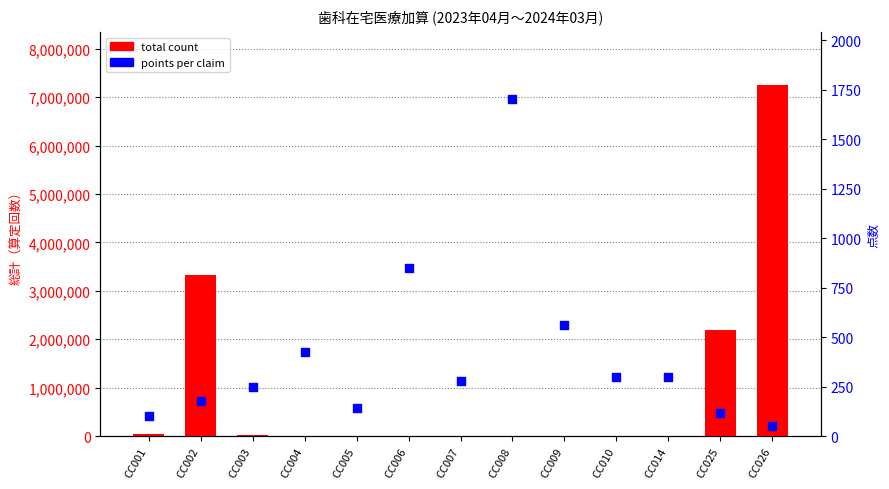

Which series reaches the maximum Y coordinate?

total count